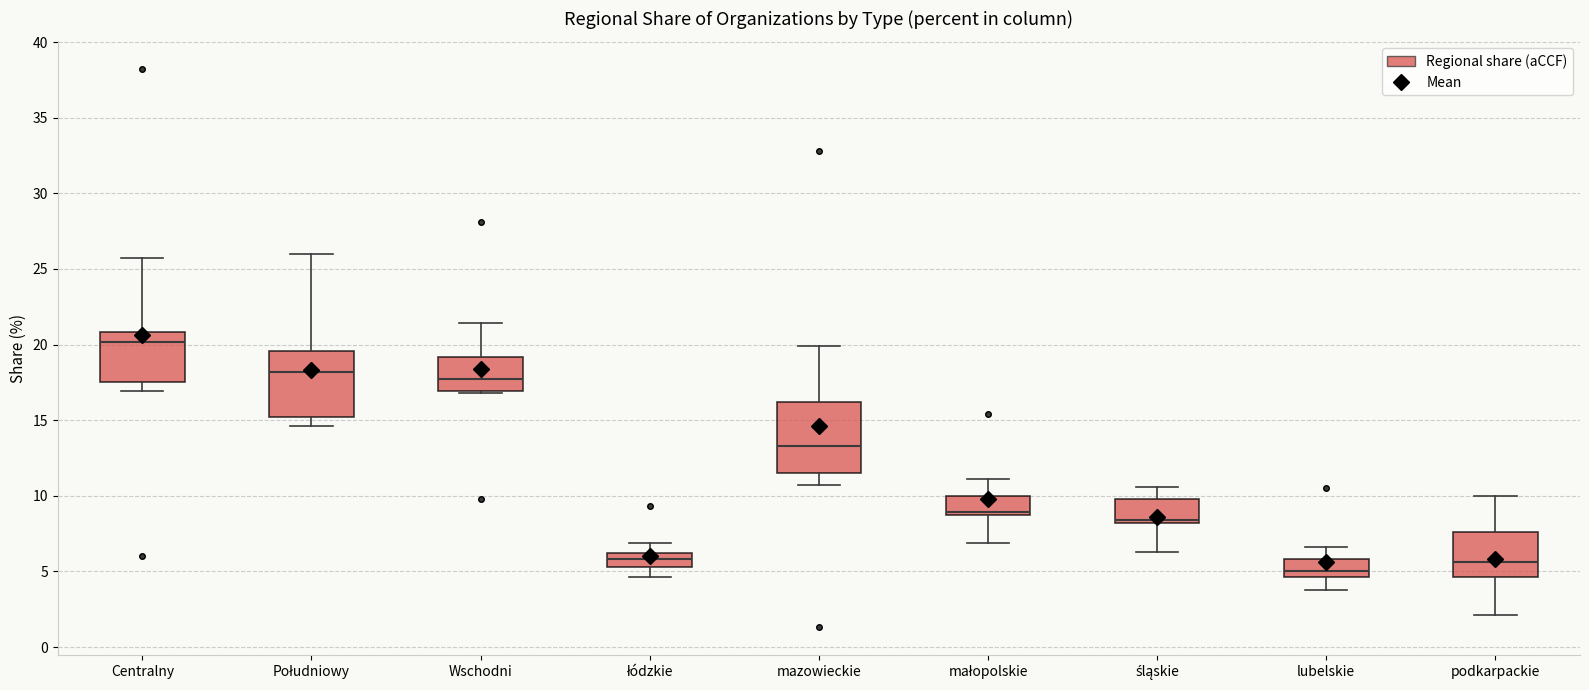

Where does the upper whisker of the box for Południowy end on the y-axis? The values are not printed on the chart, so give them approximately, as read against the axis.

26.0